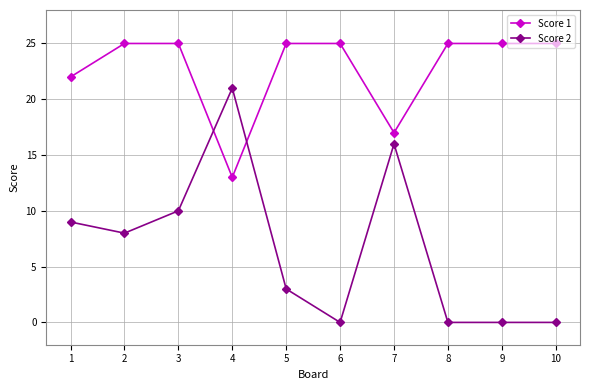

The value of Score 1 at 5 is 25. True or false?

True